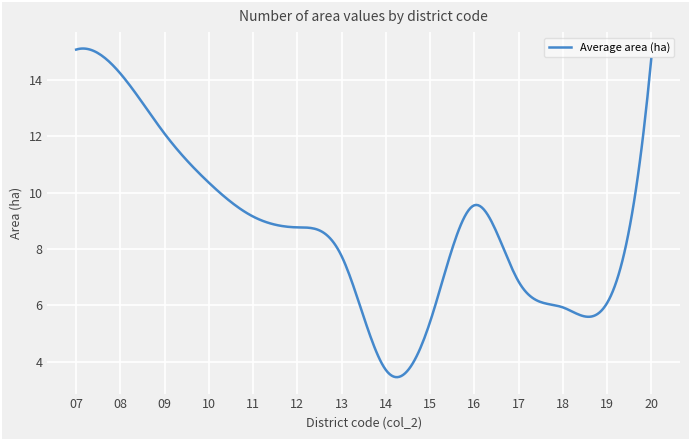

What is the smallest value displayed?

3.5